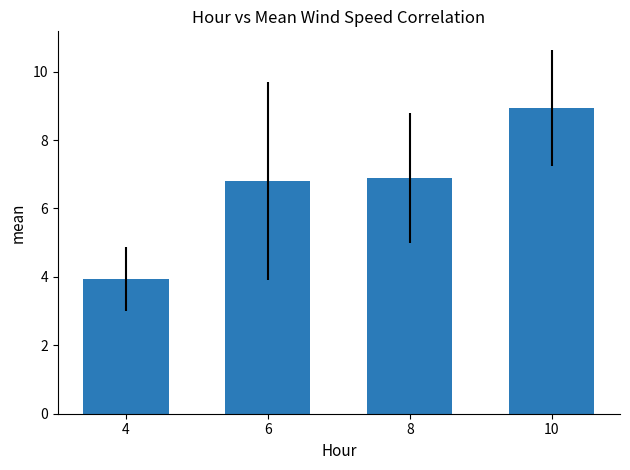

What is the value of the 3rd bar from the left?

6.9